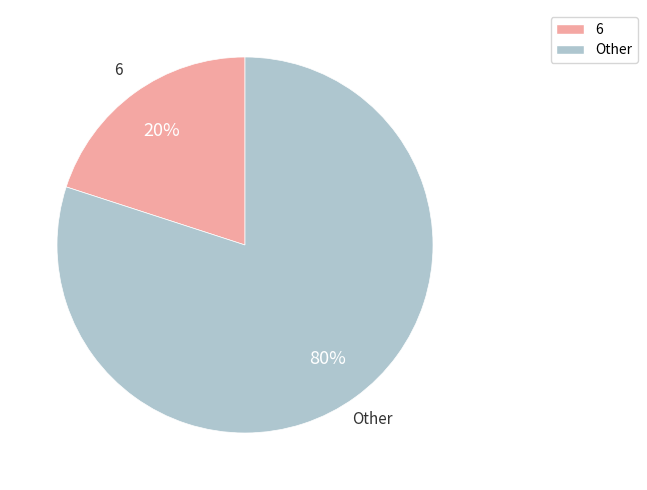

To the nearest percent, what is the average slice percentage?

50%